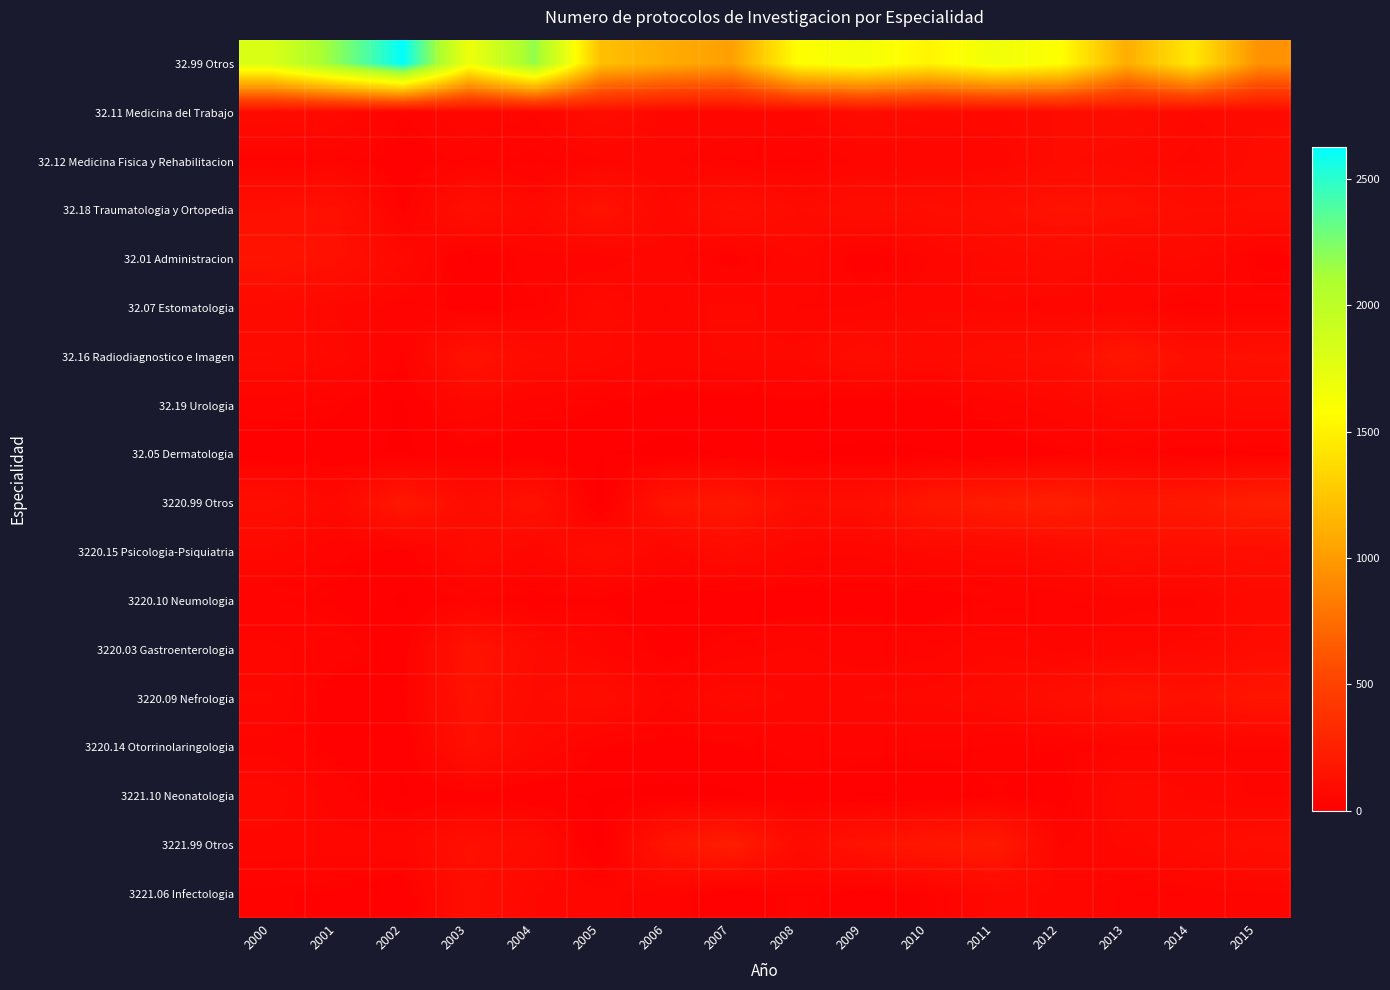

Which series has the largest total across all categories?

32.99 Otros